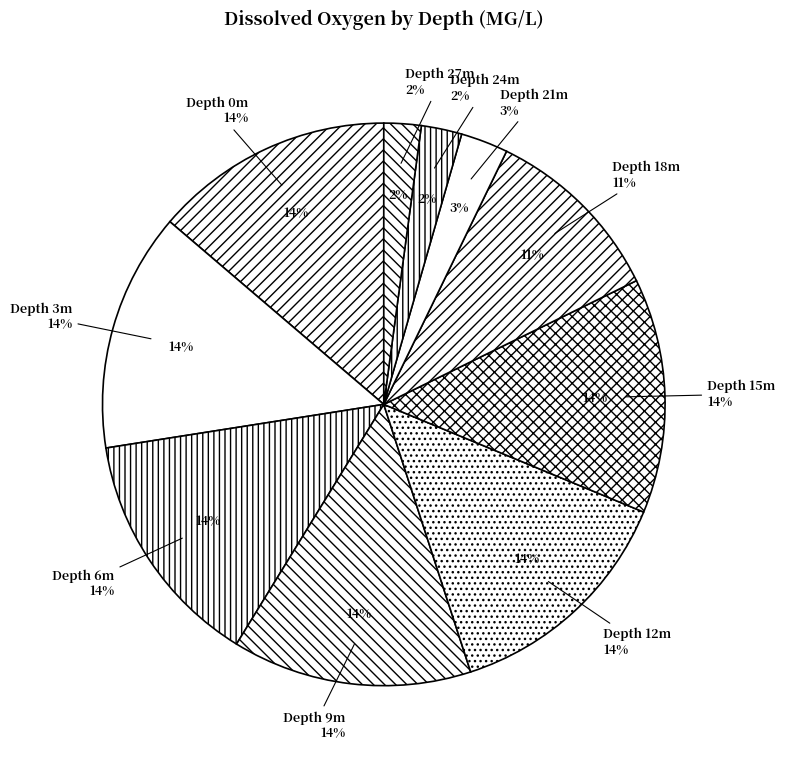

Combined, do 3 and 6 account for over 50%?

No